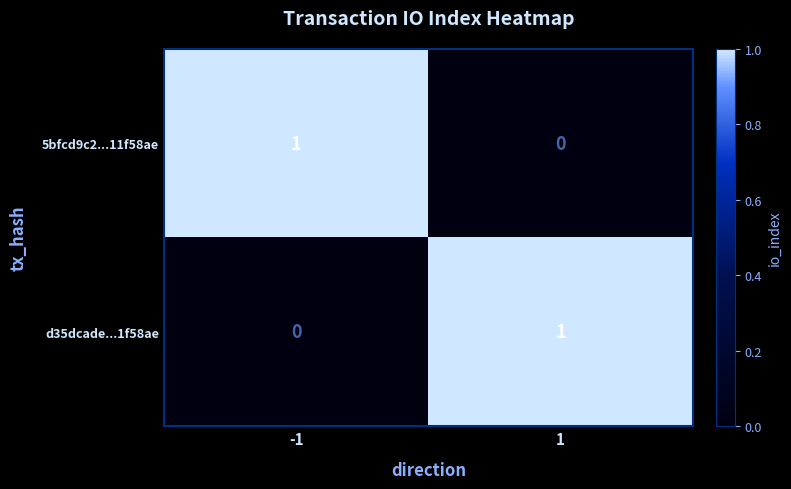

The value of 5bfcd9c2...11f58ae at -1 is 1. True or false?

True